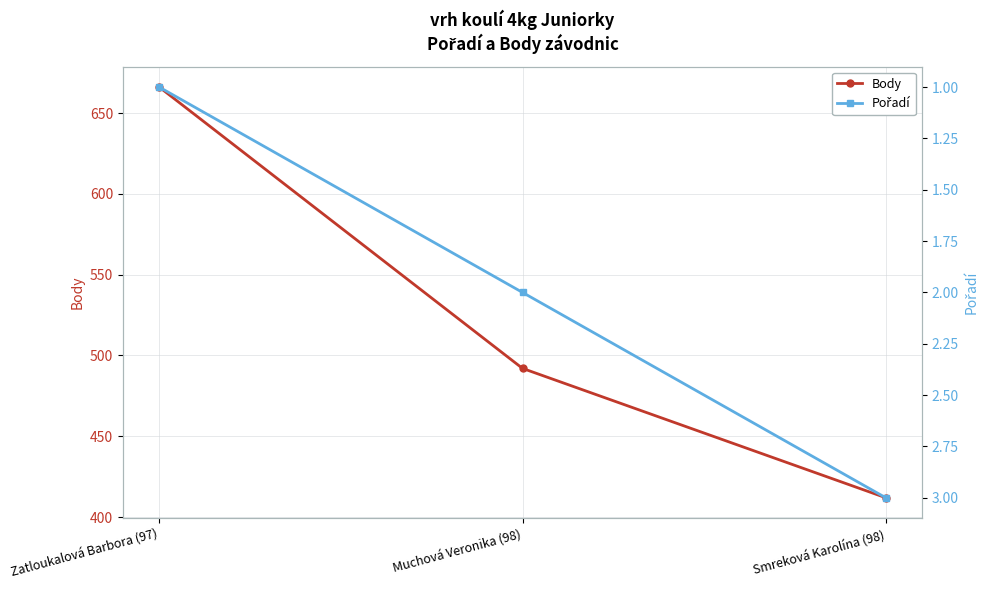

What is the difference between the maximum and minimum values in the Pořadí series?

2